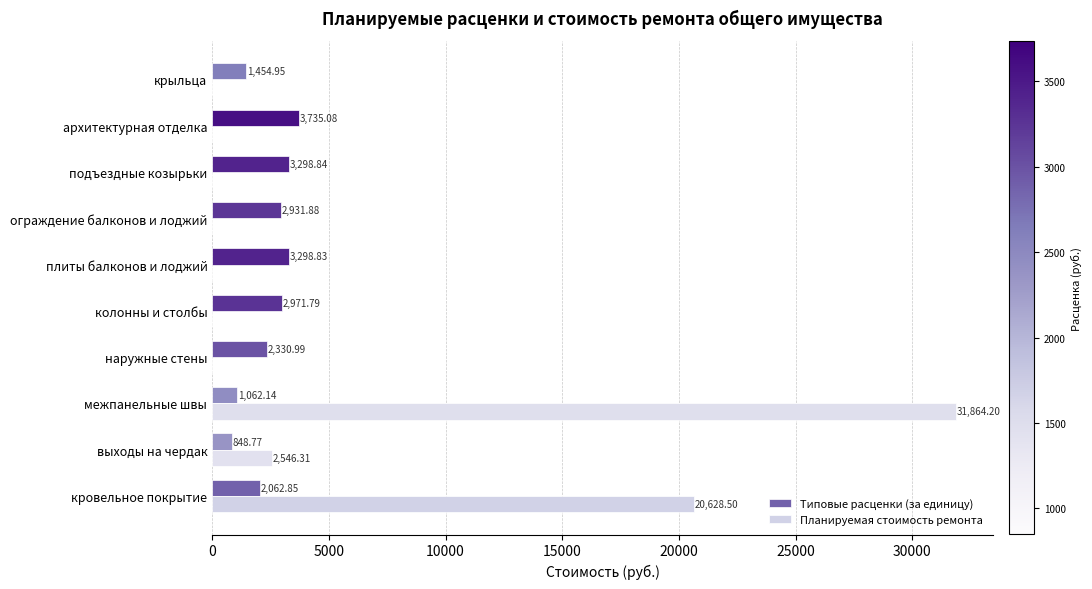

What is the total value across all series at плиты балконов и лоджий?

3298.8